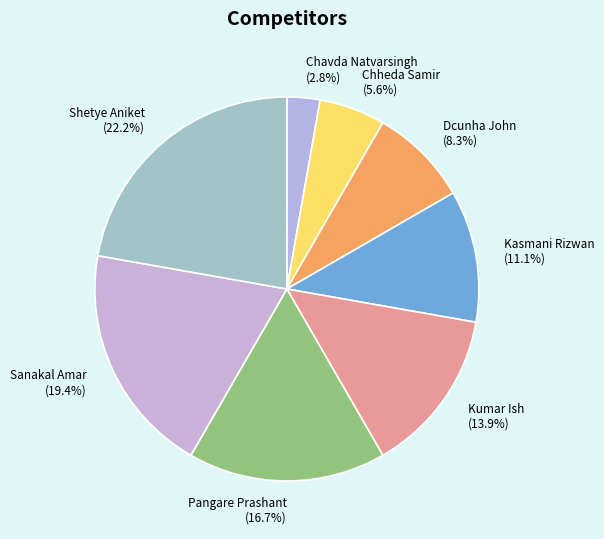

To the nearest percent, what is the difference between the Kumar Ish and Pangare Prashant slice percentages?

3%